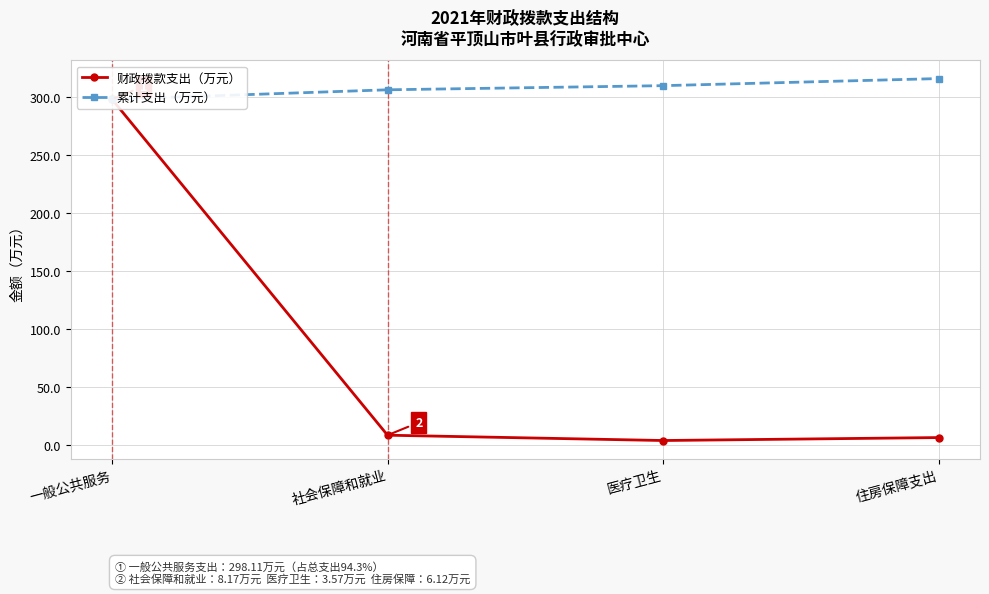

True or false: 累计支出（万元） and 财政拨款支出（万元） cross at least once.

False